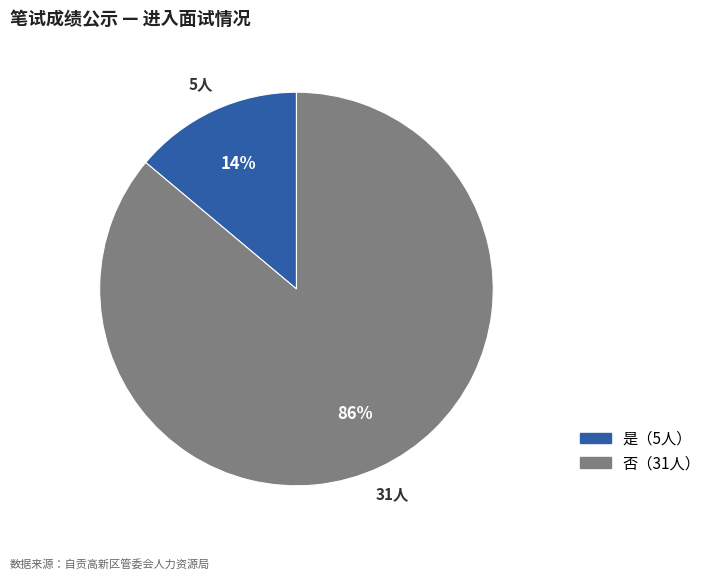

To the nearest percent, what is the difference between the largest and smallest slice percentages?

72%